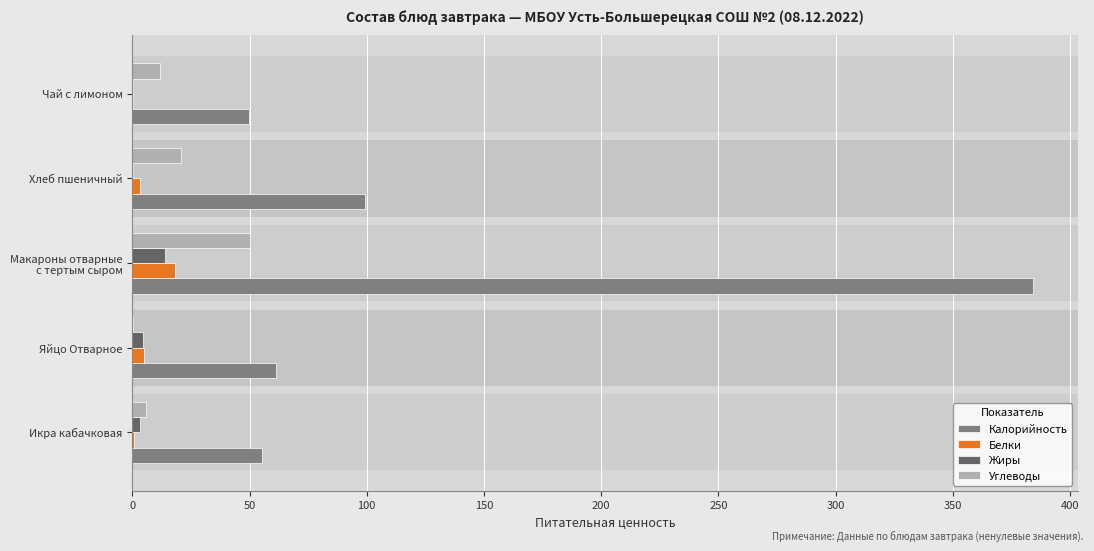

What is the sum of all Углеводы values?

88.5